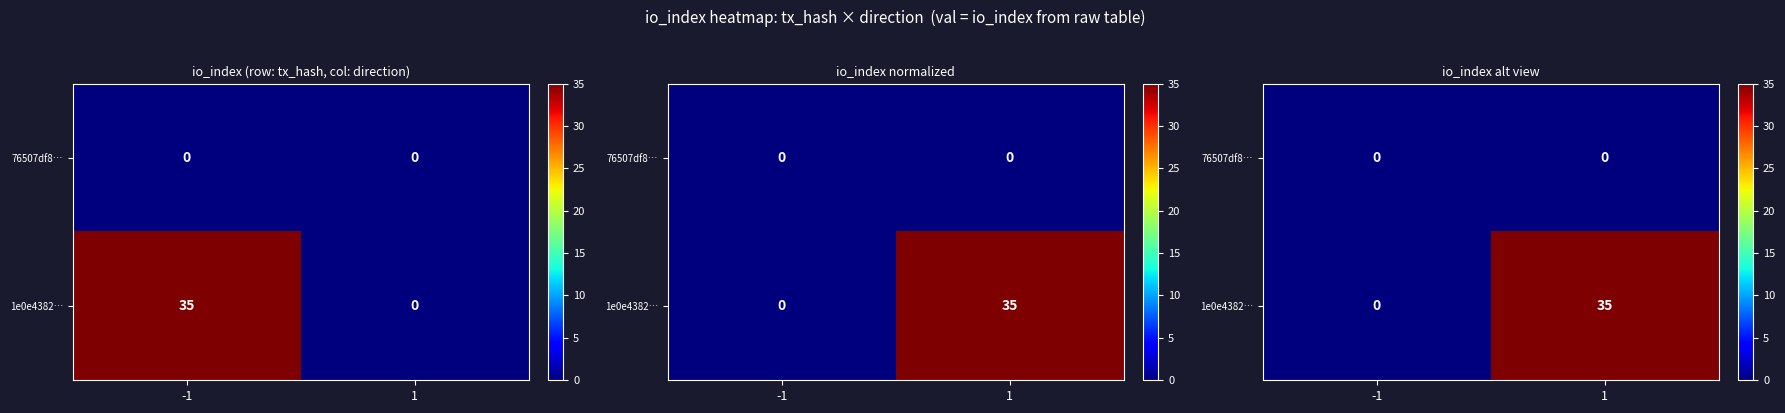

How many positive values does the 1e0e4382… series have?

1